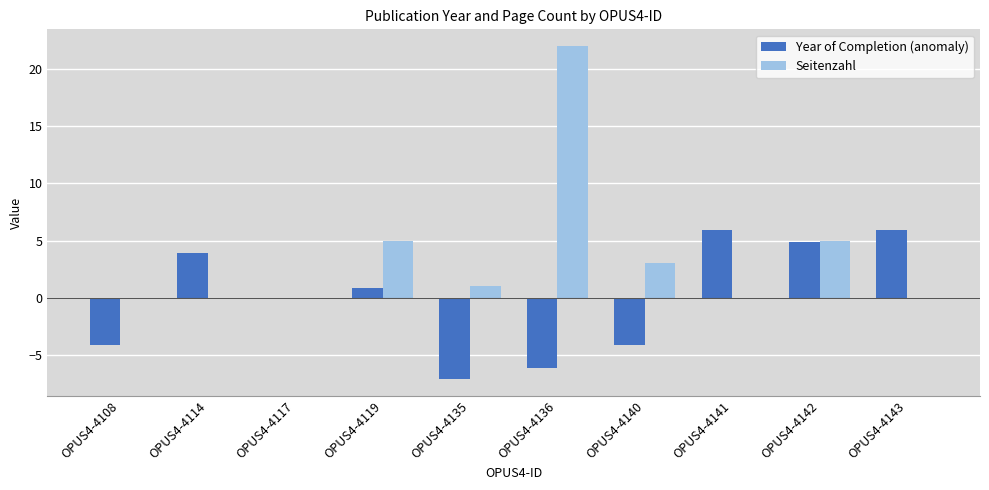

Read the Seitenzahl value at OPUS4-4135.

1.0